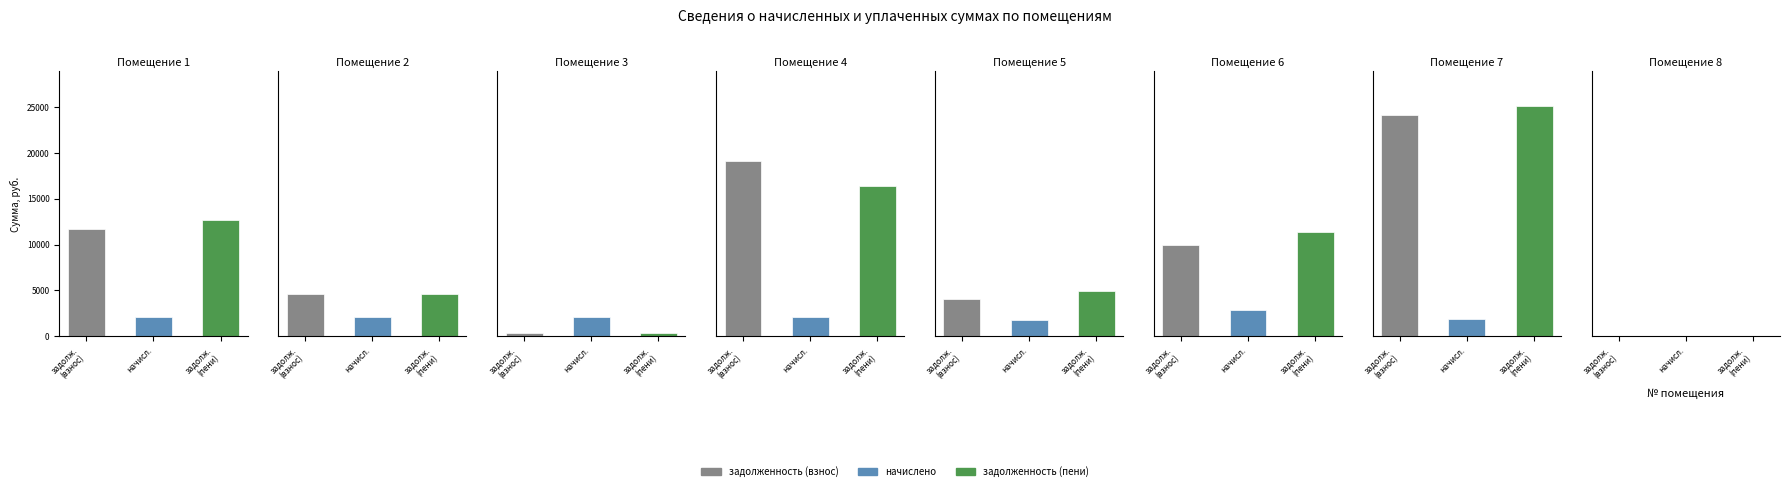

Is the value of задолженность (взнос) at 1 greater than the value of задолженность (пени) at 2?

Yes